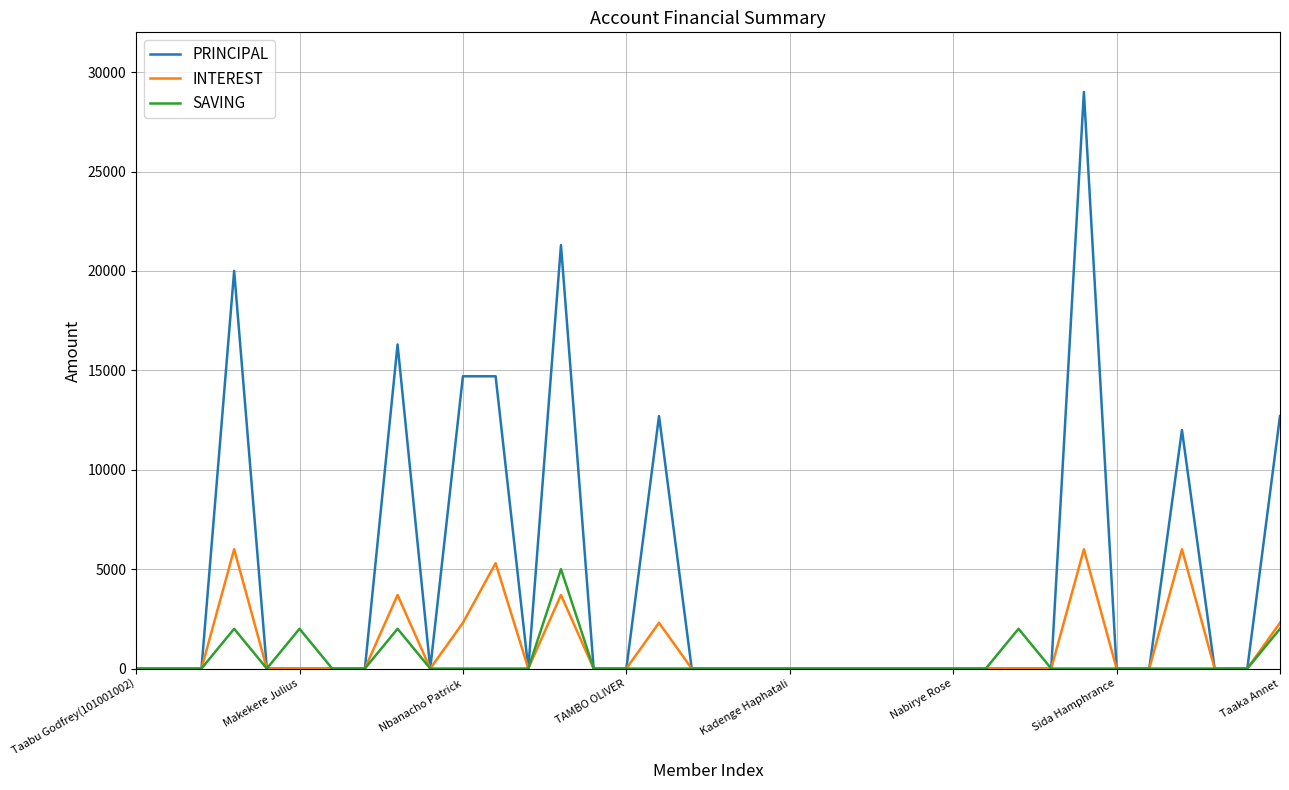

What is the average value of the SAVING series?

417